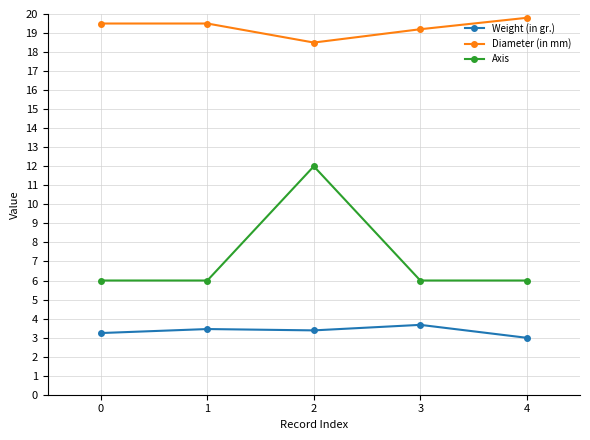

True or false: Axis and Diameter (in mm) cross at least once.

False